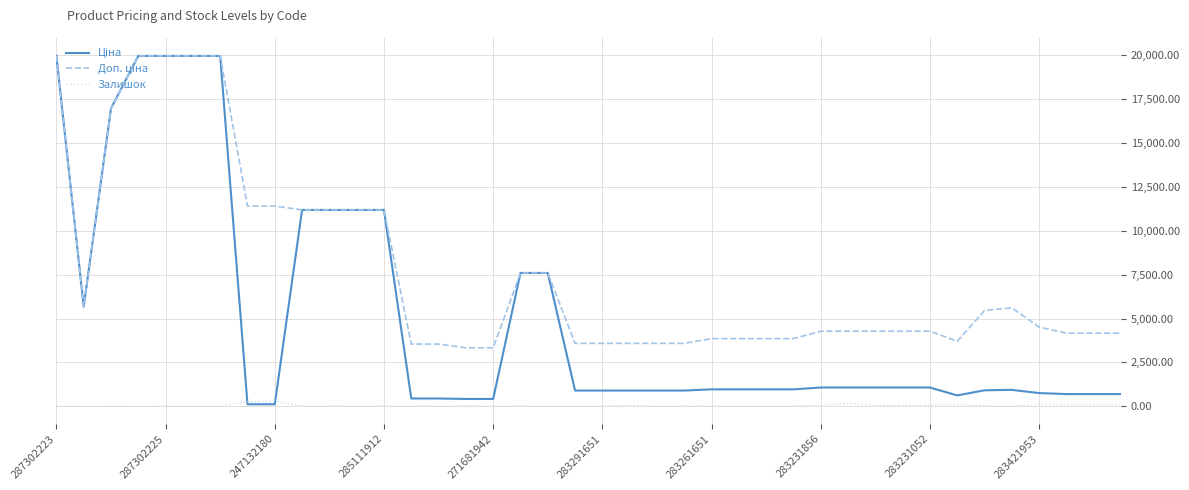

True or false: Ціна has more than 0 points higher than both neighbors.

True